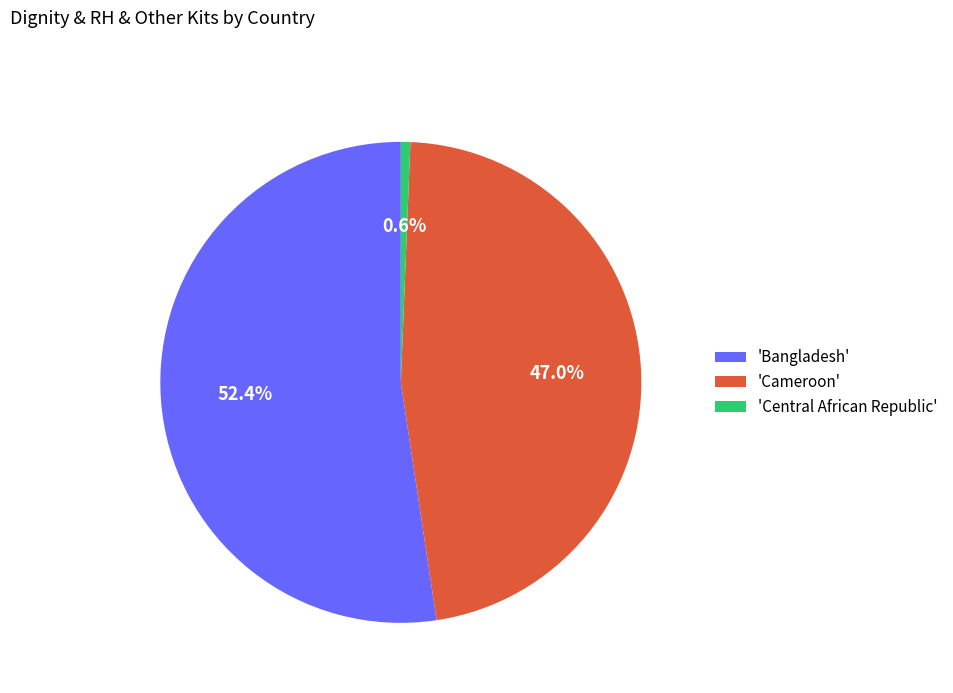

Does 'Bangladesh' account for over 50% of the chart?

Yes